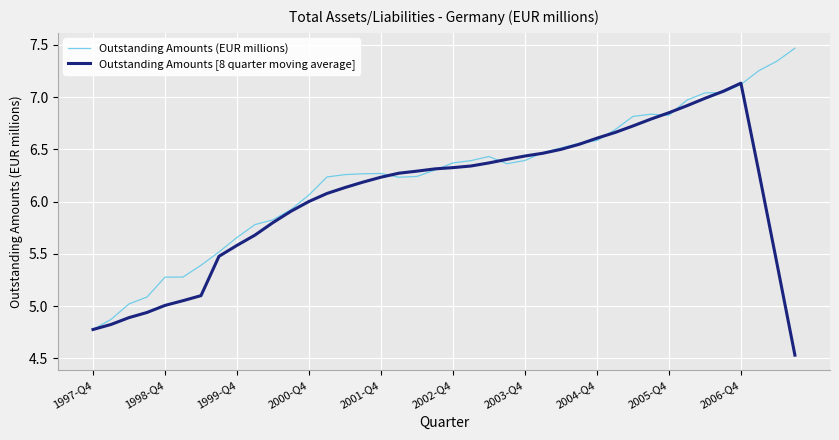

Which series has the widest spread of values?

Outstanding Amounts (EUR millions)